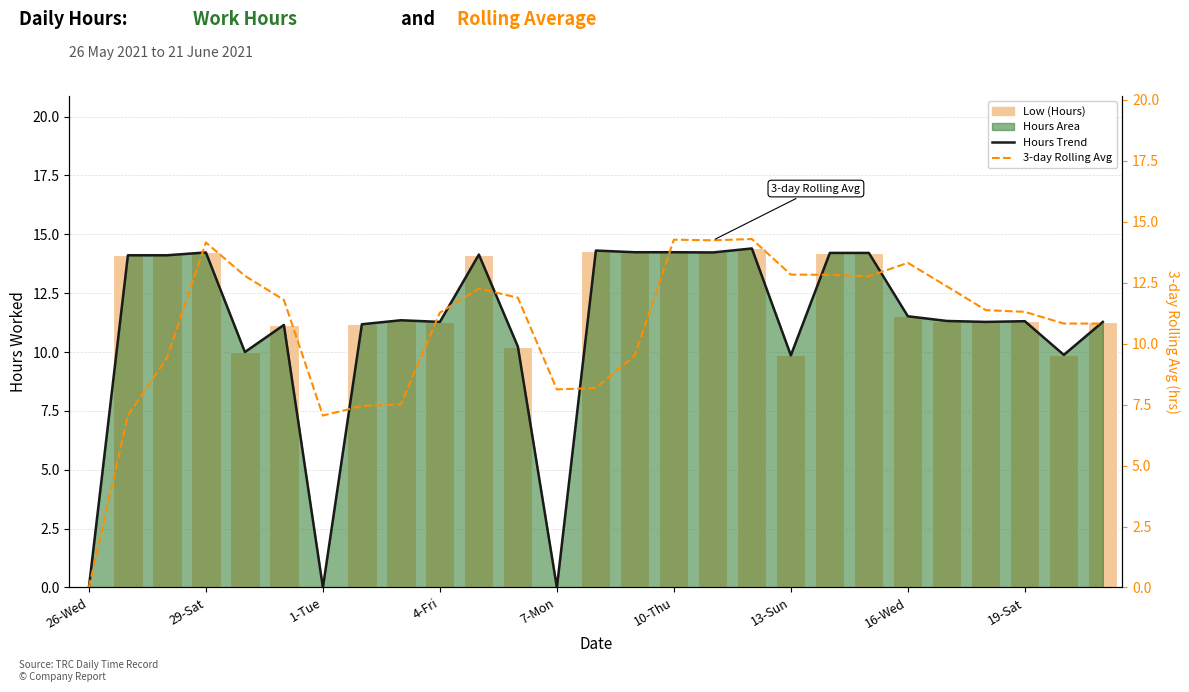

True or false: Low (Hours) has a value of 14.1 at 10.

True